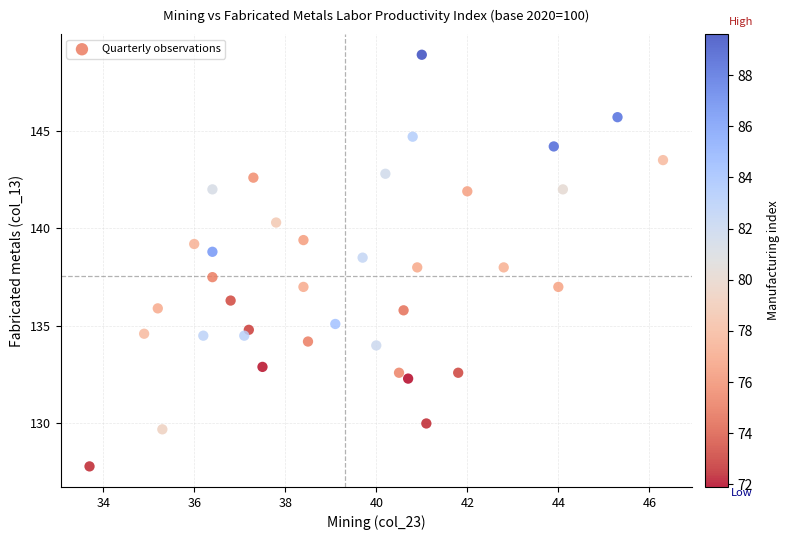

What is the range of X values (max minus min)?

12.6